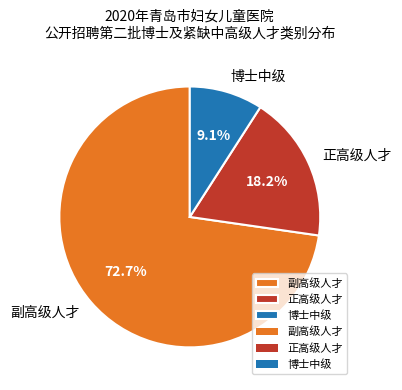

Between 博士中级 and 副高级人才, which is larger?

副高级人才